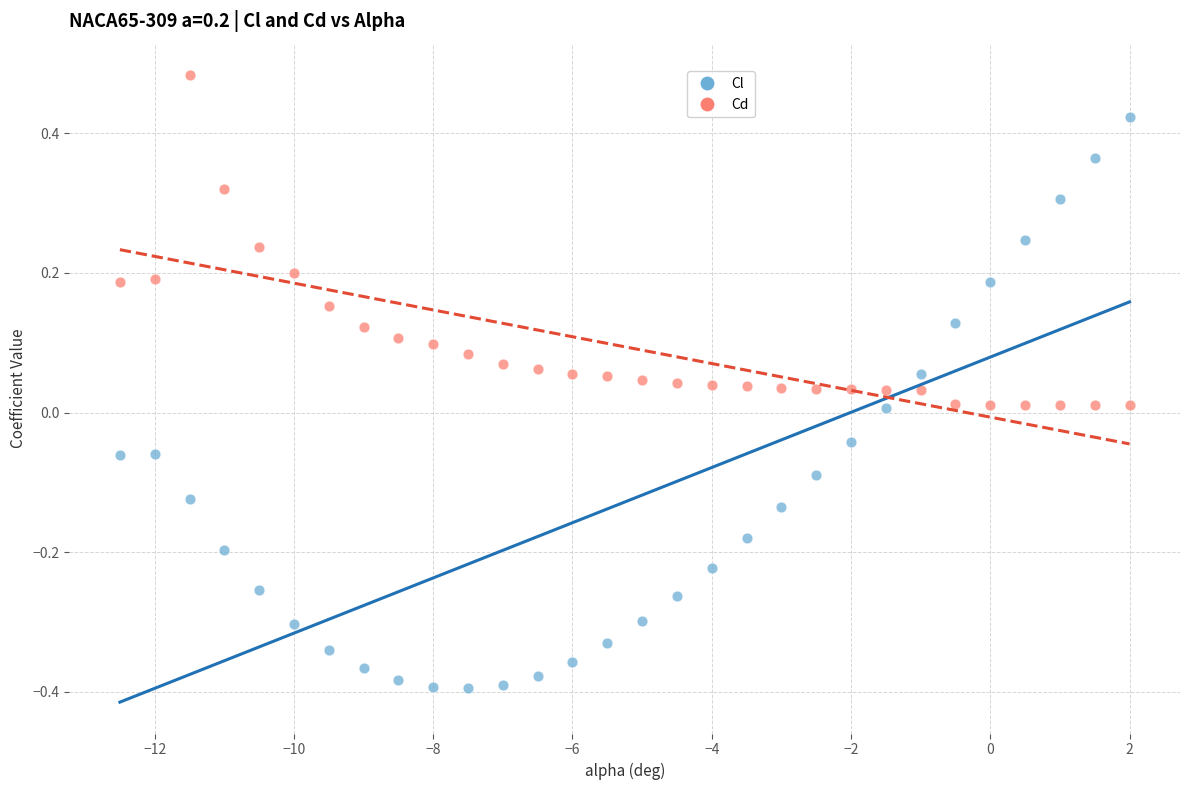

Which series contains the lowest Y value?

Cl